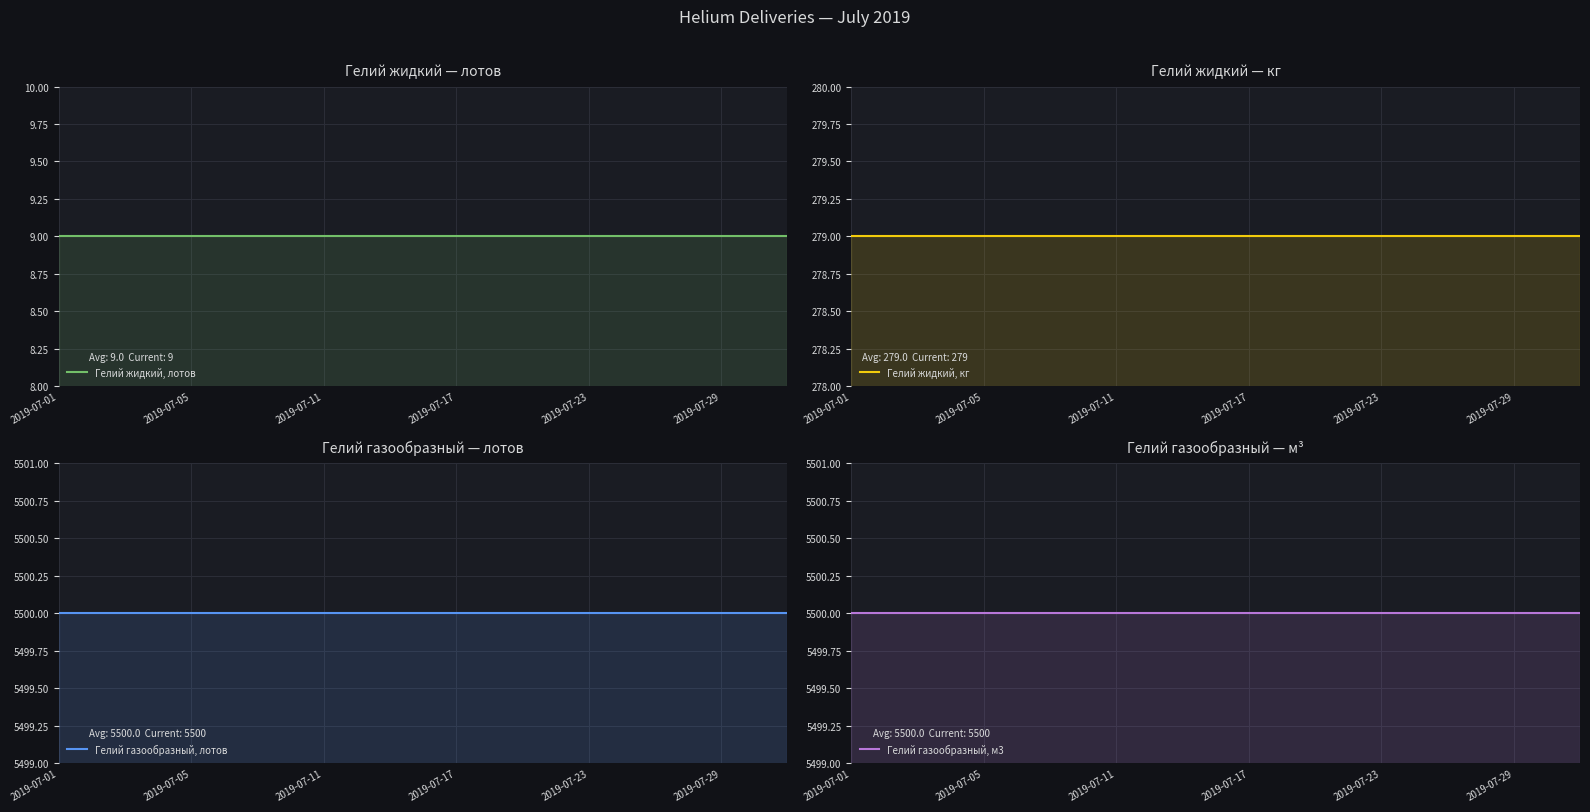

What is the average value of the Гелий газообразный, лотов series?

5500